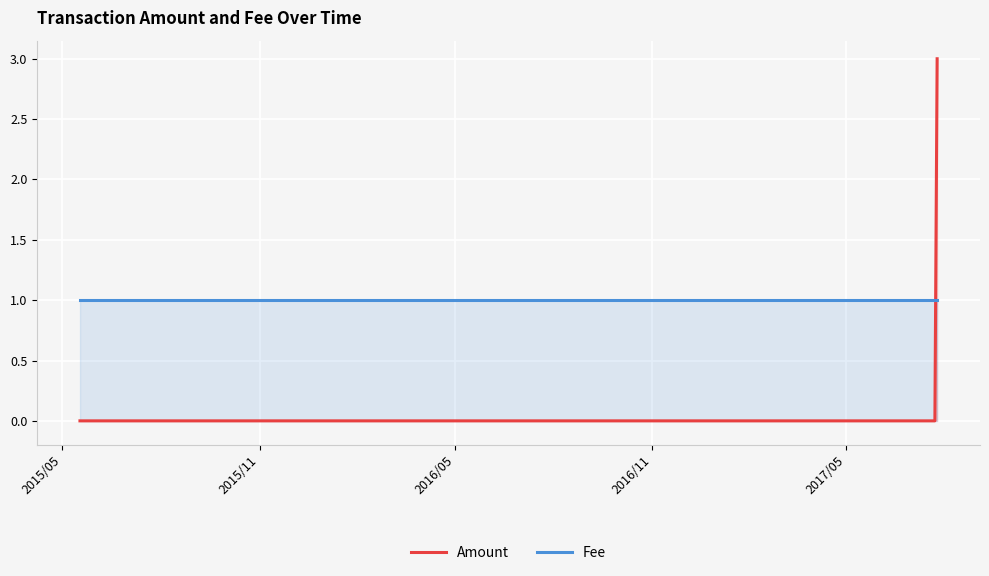

List the series in order of their peak value, highest first.

Amount, Fee